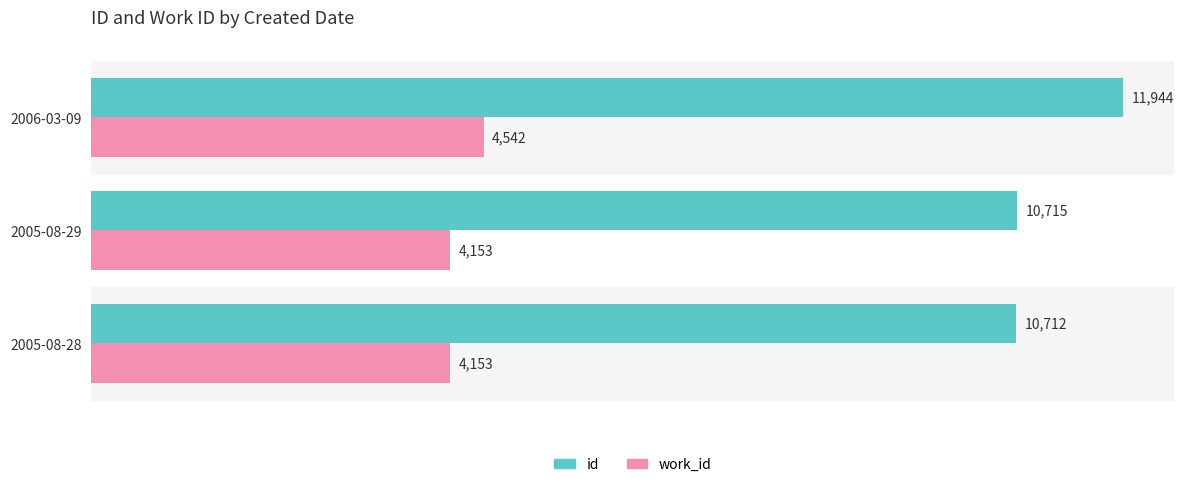

The value of work_id at 2005-08-29 is 4153. True or false?

True